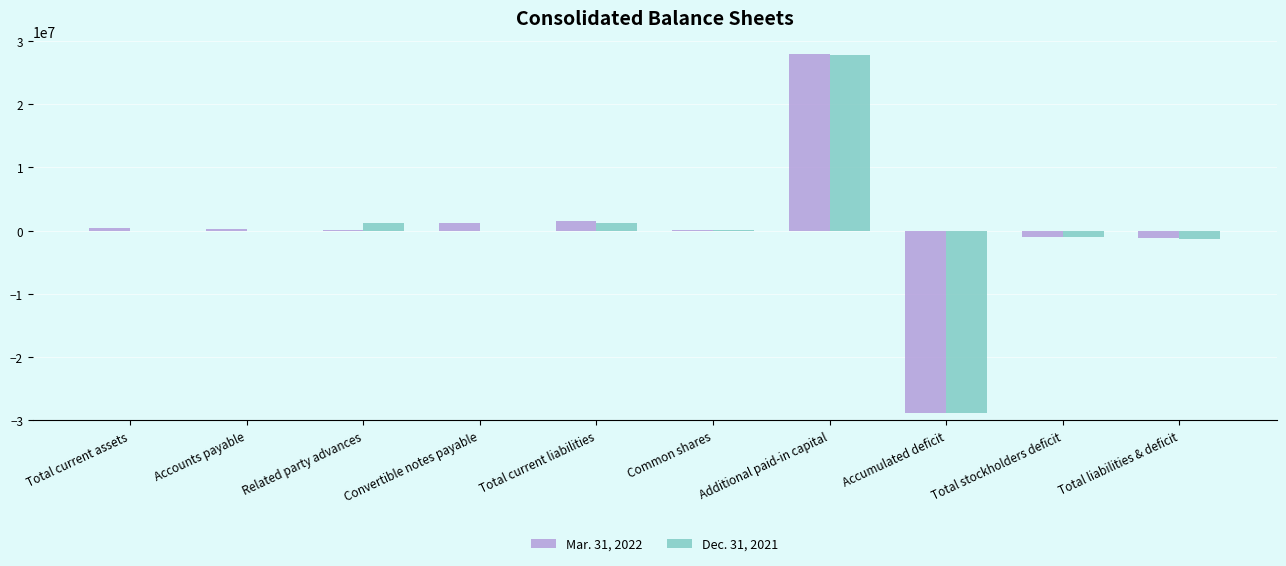

Is it true that Mar. 31, 2022 equals 1261609 at Convertible notes payable?

True